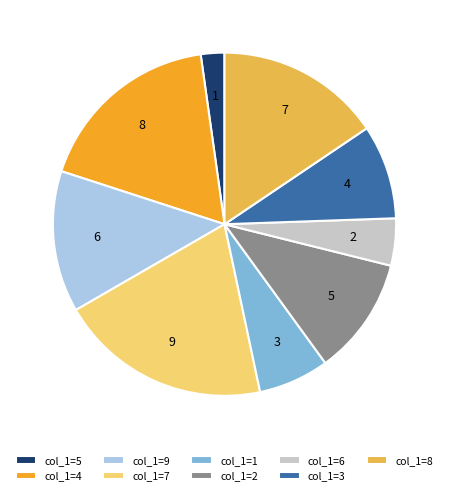

What is the ratio of the value at col_1=8 to the value at col_1=1?

2.3